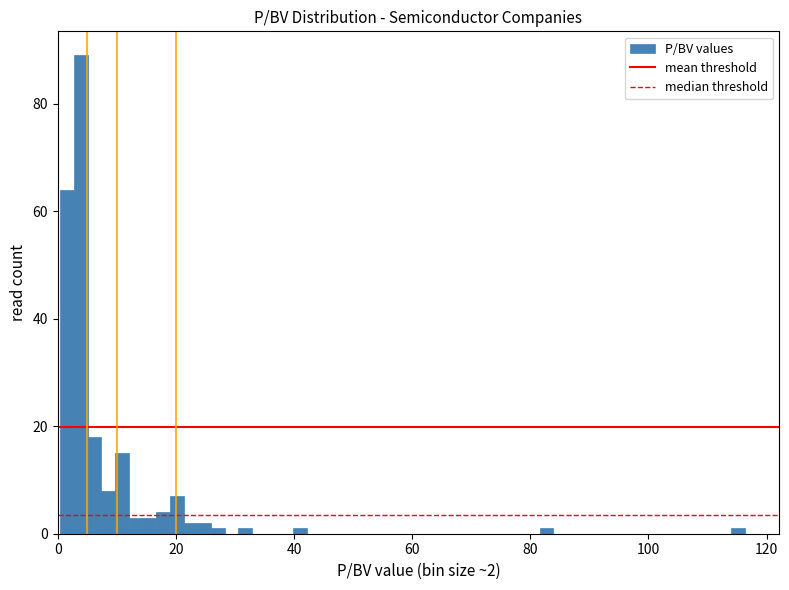

Read against the x-axis, roughly where is the centre of the tallest bar?

4